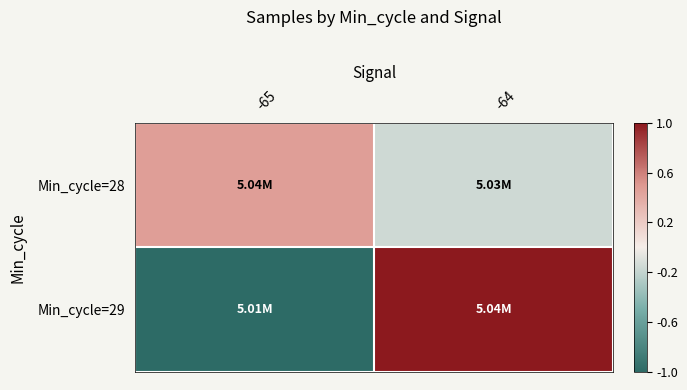

Which series has the largest total across all categories?

Min_cycle=28